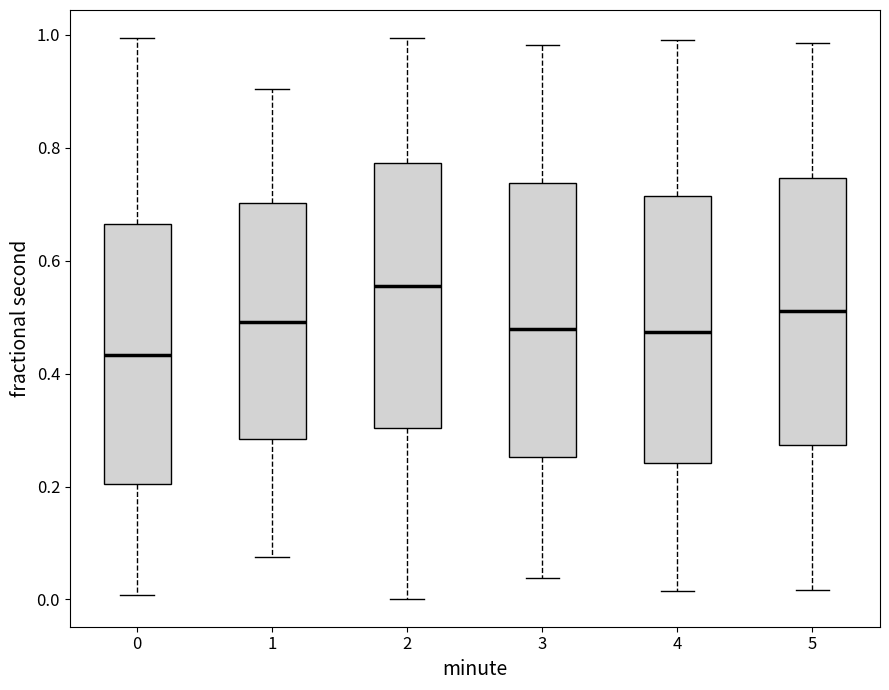

Which box's median line is the lowest?

0